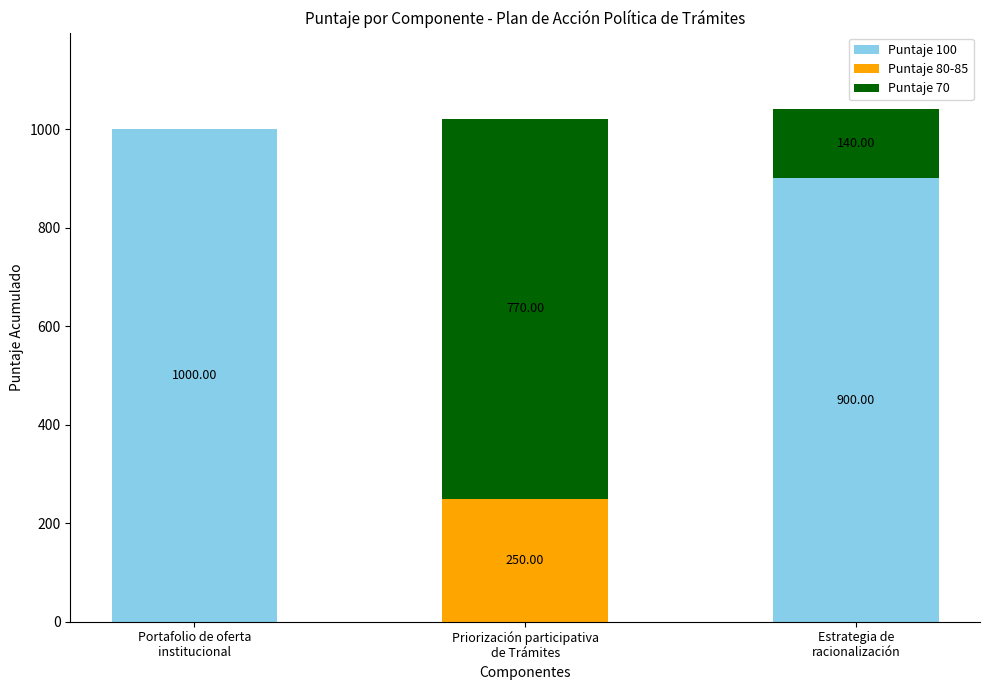

How many positive values does the Puntaje 100 series have?

2